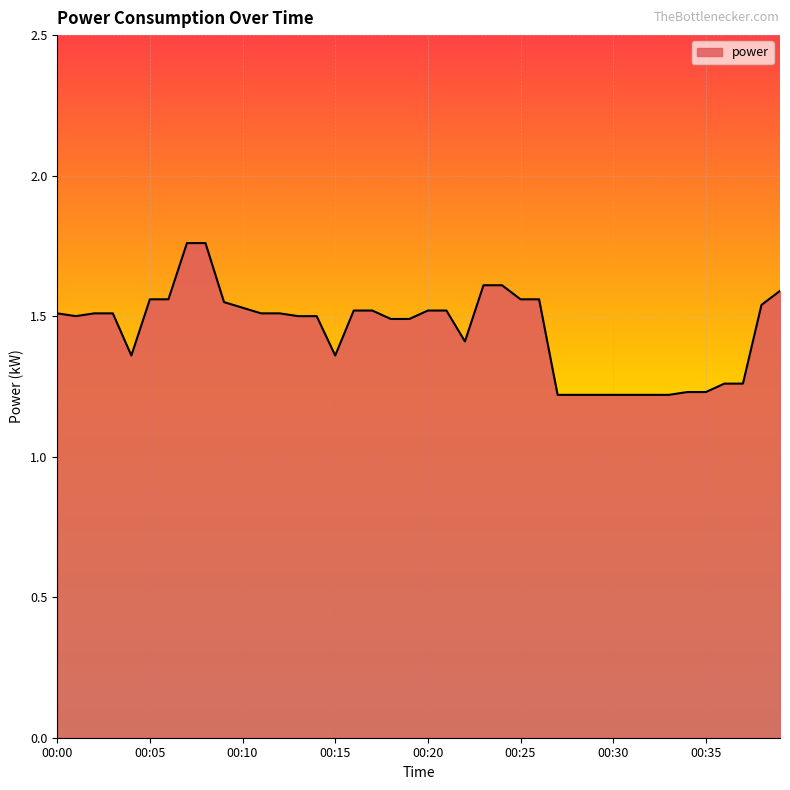

What is the difference between the maximum and minimum values?

0.5